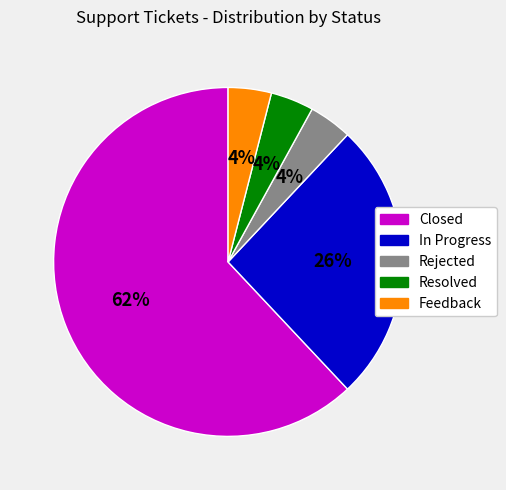

What is the largest slice in the pie chart?

Closed